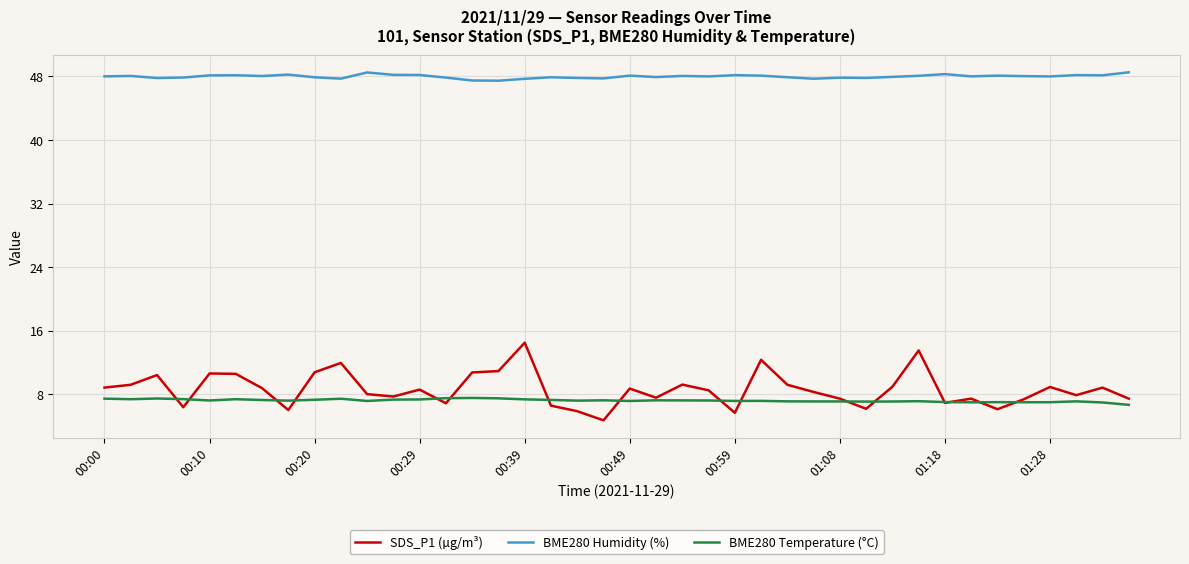

Rank the series by their maximum value, from lowest to highest.

BME280 Temperature (°C), SDS_P1 (µg/m³), BME280 Humidity (%)